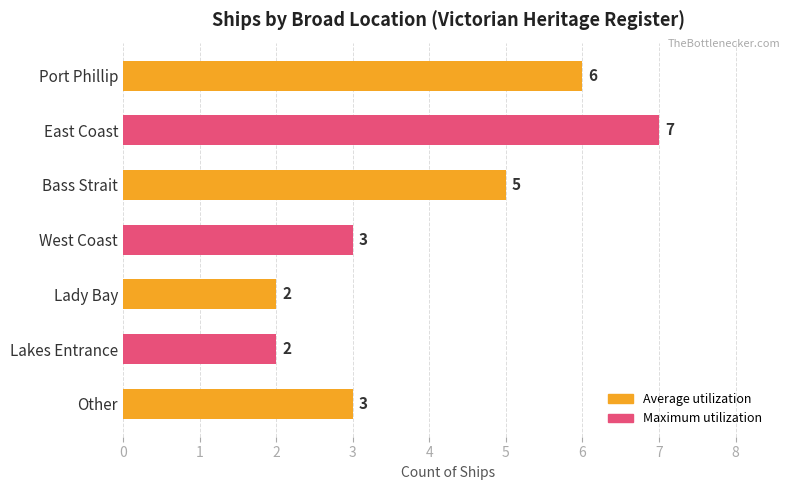

What is the label of the 7th bar from the top?

Other